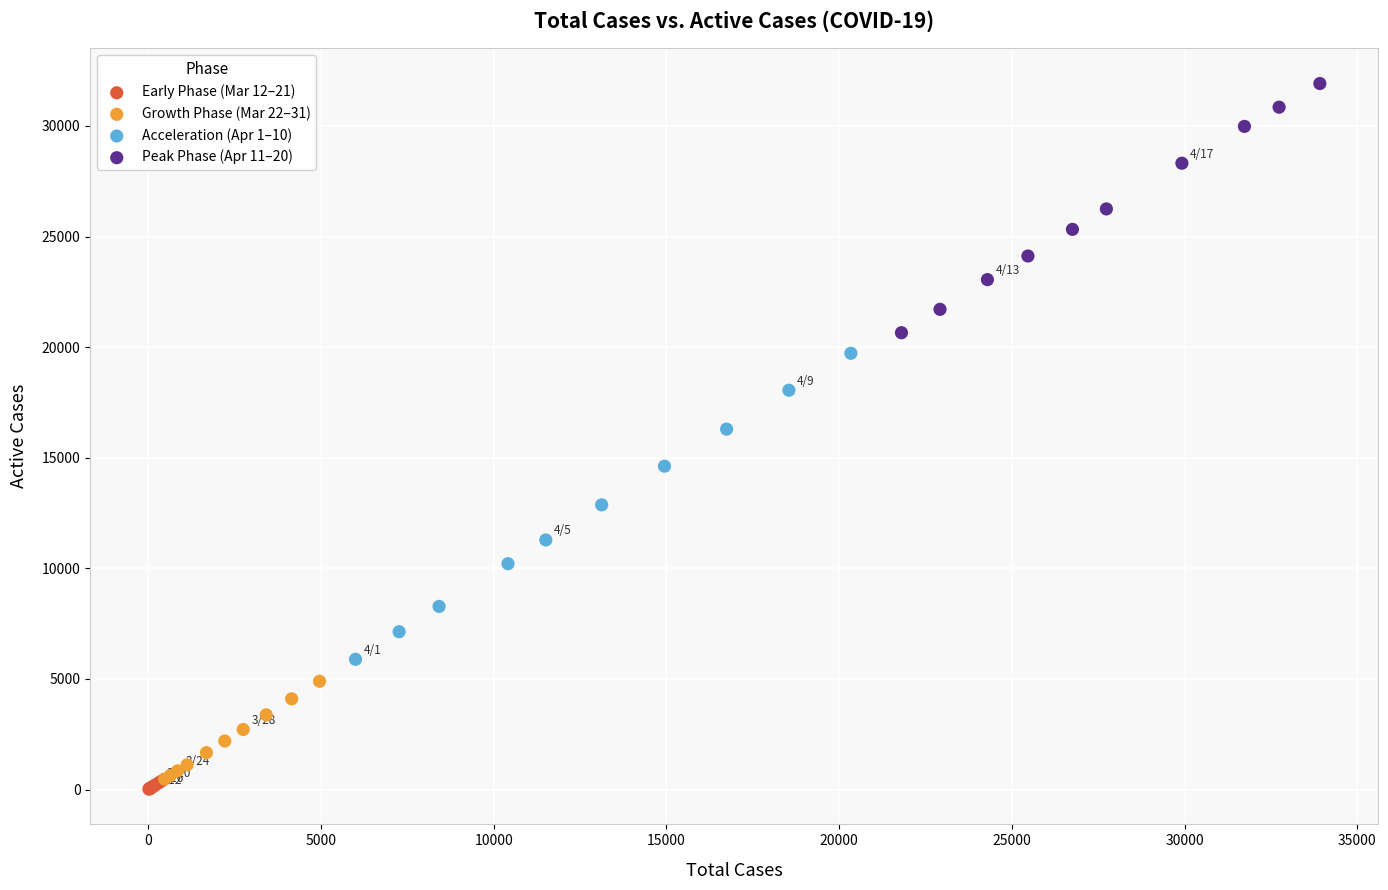

Which series contains the highest Y value?

Peak Phase (Apr 11–20)